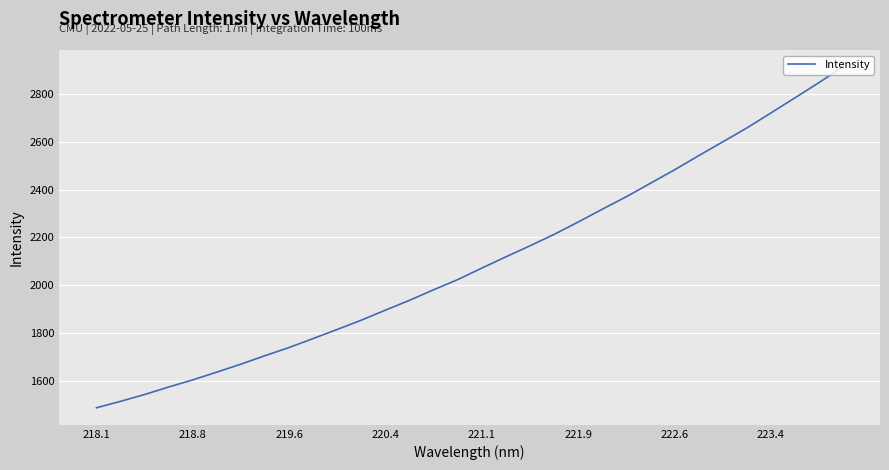

What is the minimum value shown in the chart?

1488.9